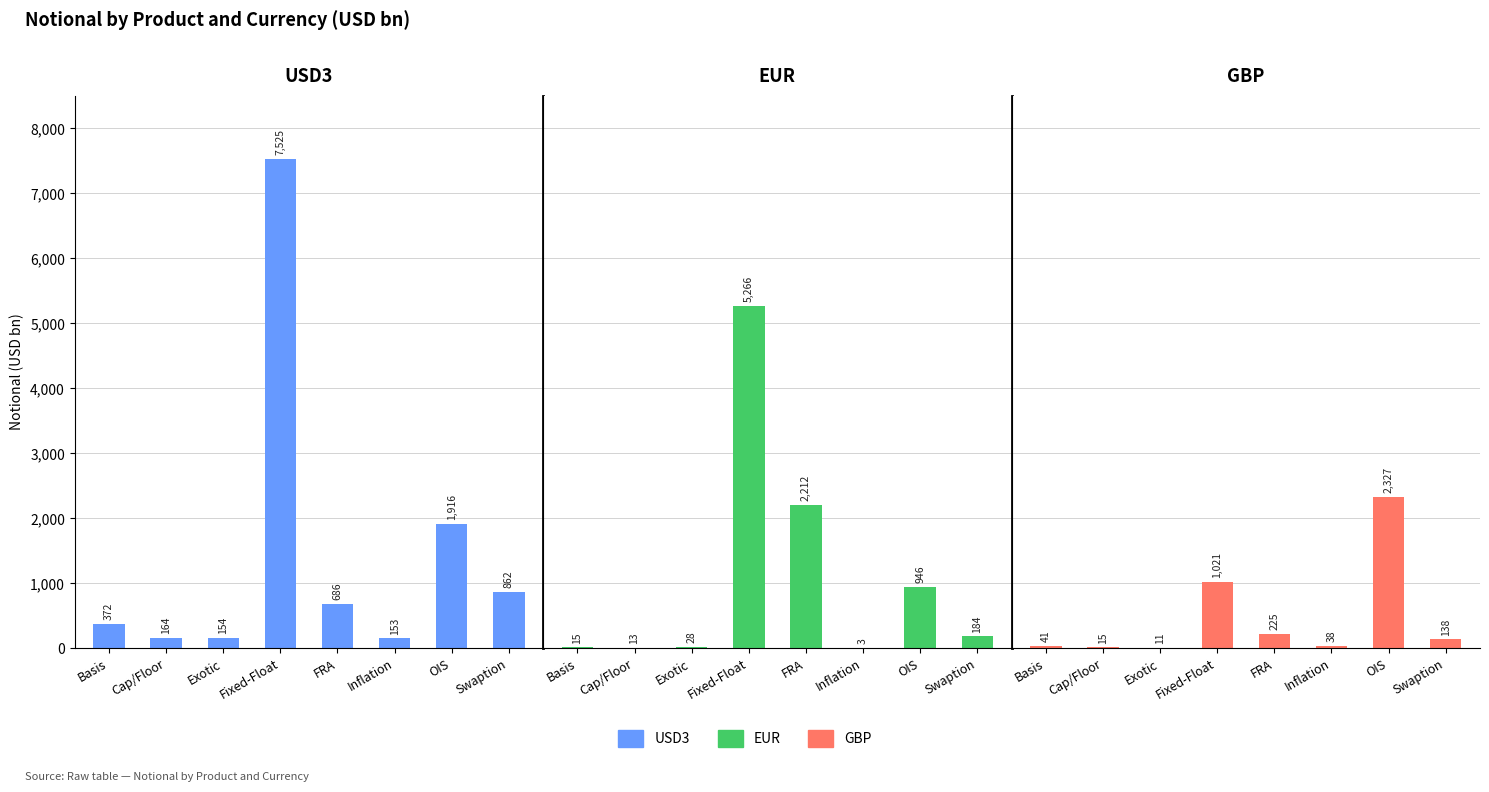

Which series has the widest spread of values?

USD3